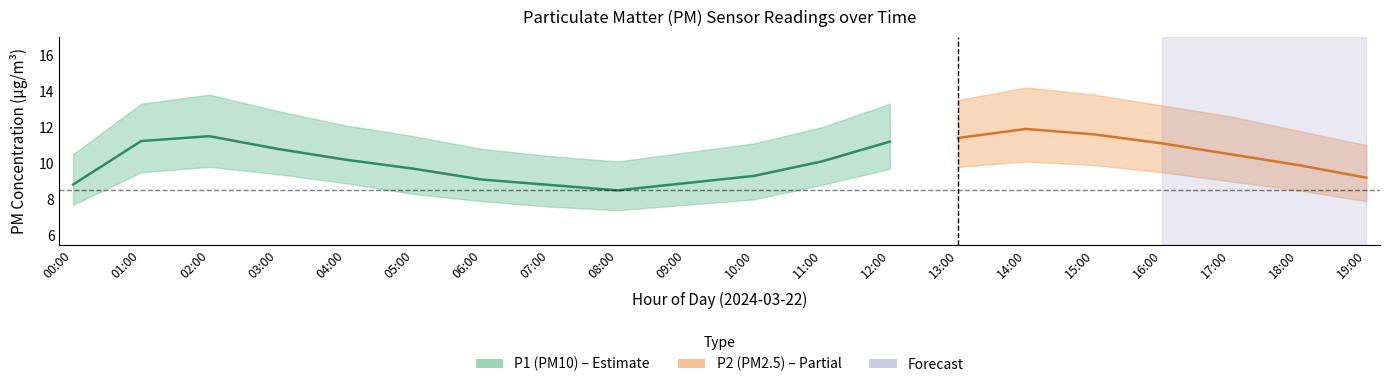

What is the label of the 13th point from the left?

12:00